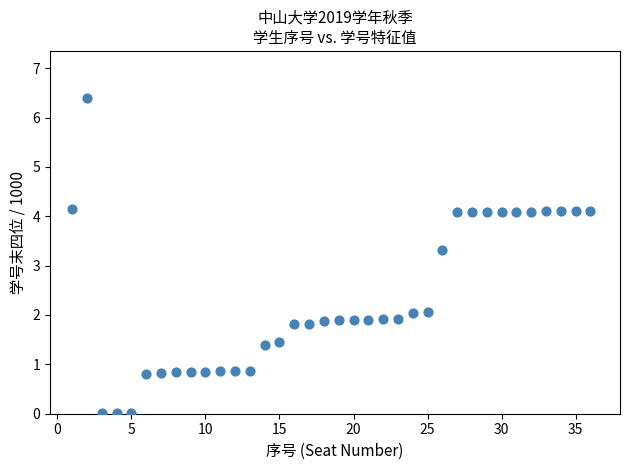

What is the range of Y values (max minus min)?

6.4